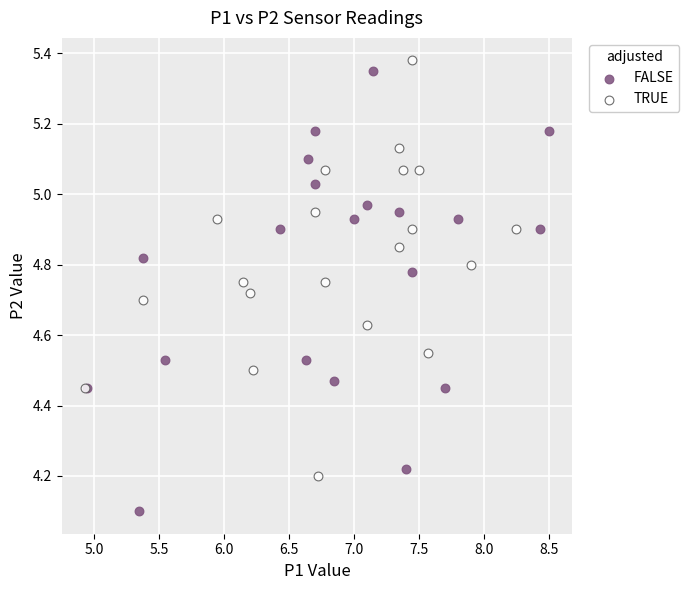

Which series has the widest spread of Y values?

FALSE